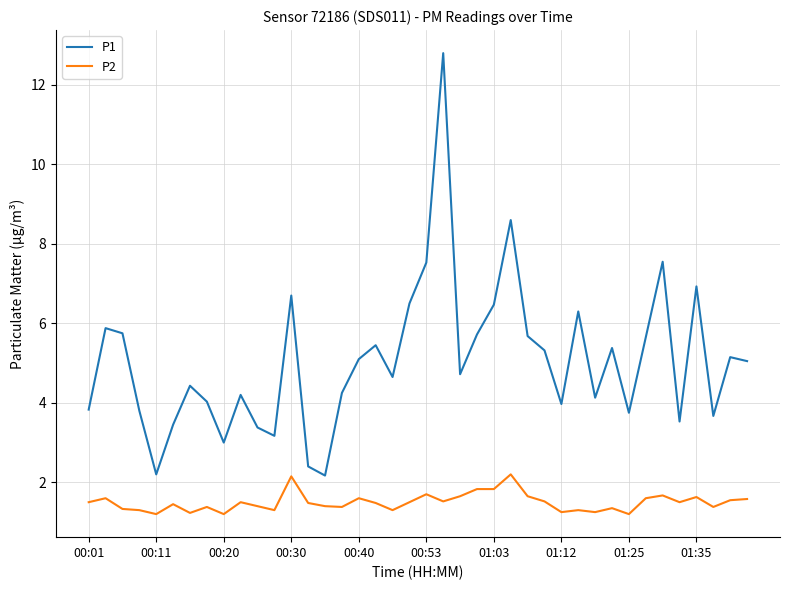

Which series has the largest total across all categories?

P1